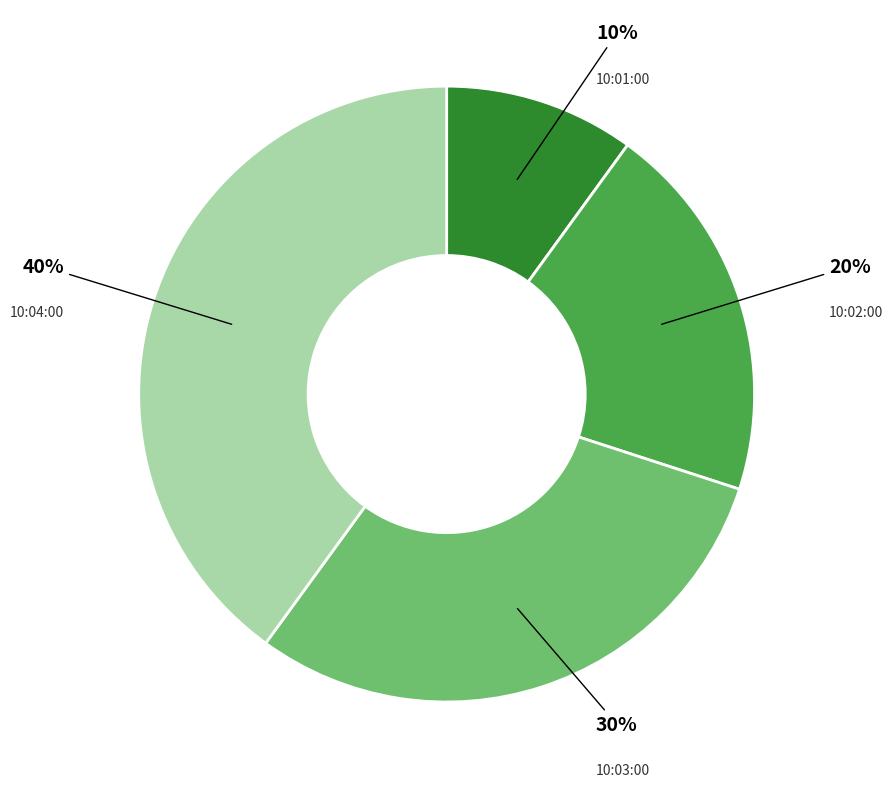

To the nearest percent, what portion does 10:04:00 represent?

40%